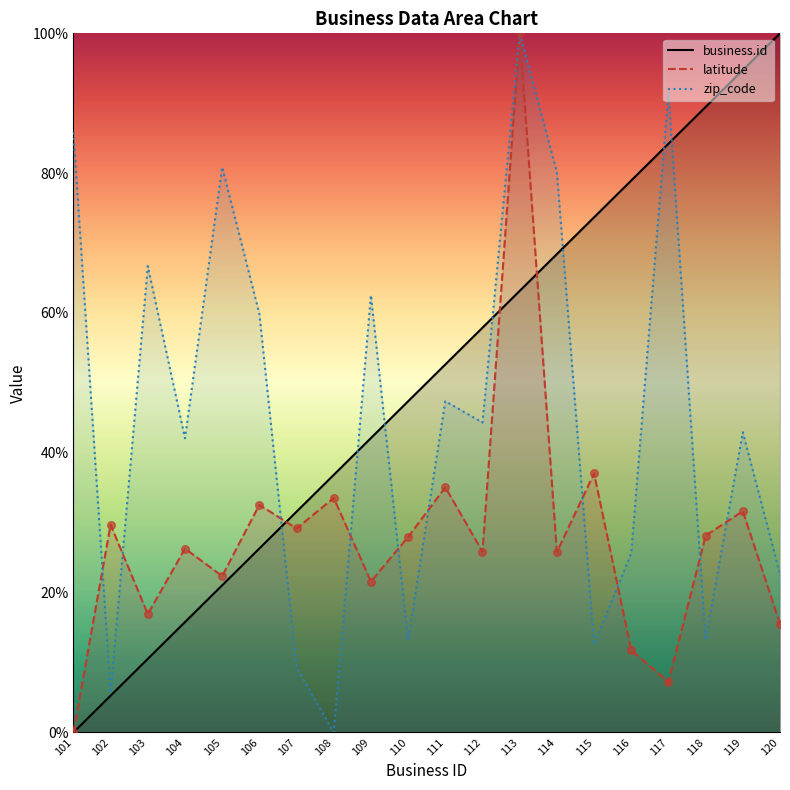

Which series contains the highest Y value?

business.id